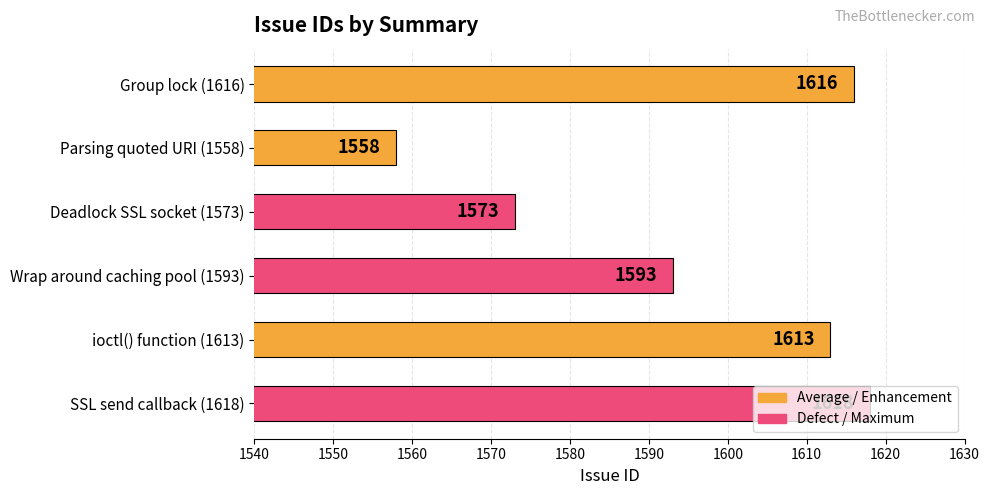

Where is the data nearest to the value 1588?

Wrap around caching pool (1593)